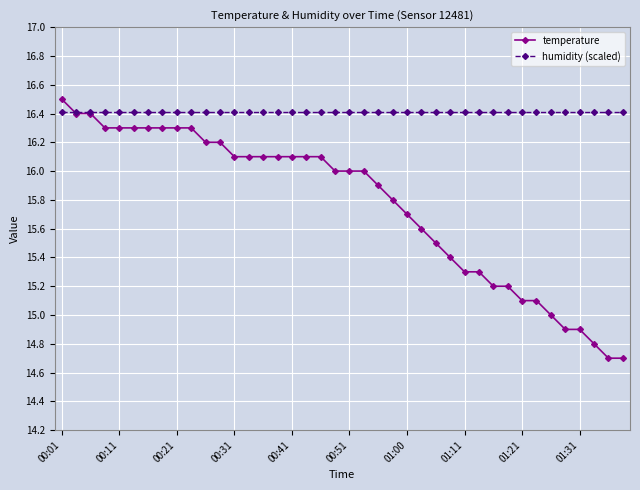

At how many categories does at least one series exceed 16?

40